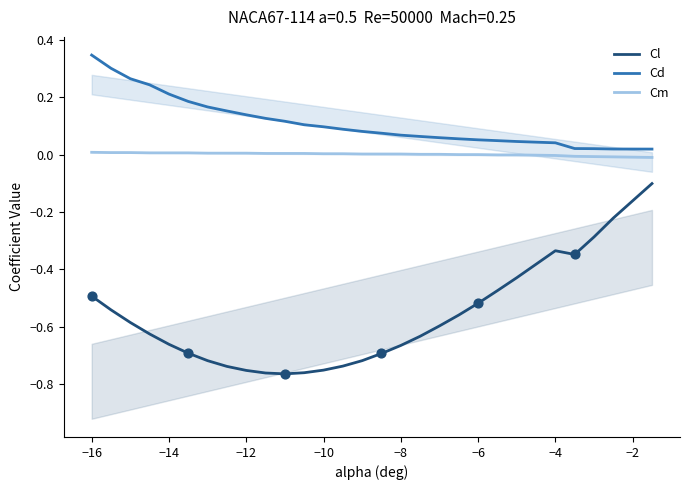

Which series has the largest total across all categories?

Cd